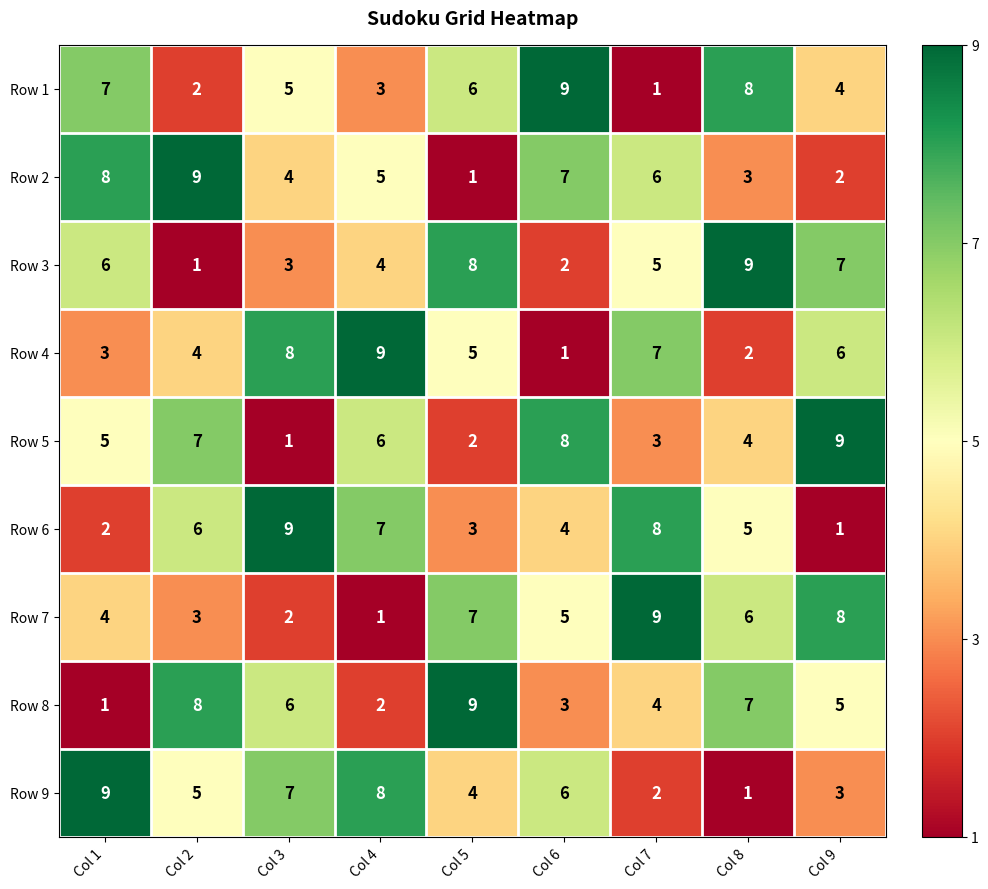

At which label does Row 3 first exceed 5?

Col 1